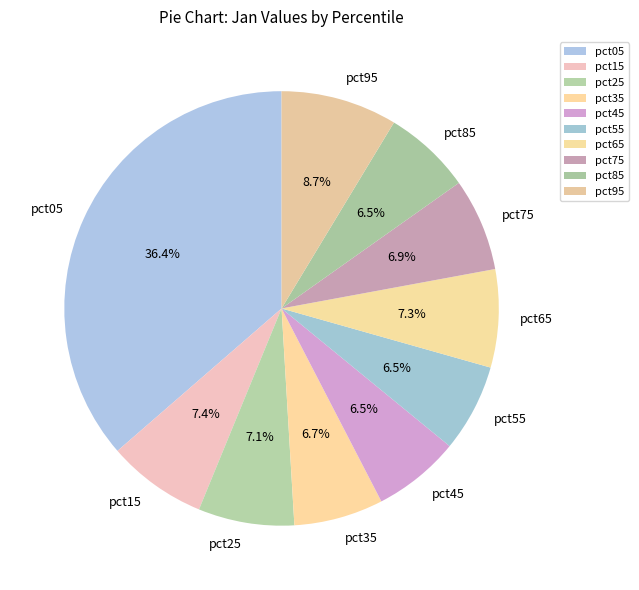

Is pct25 the majority of the pie?

No